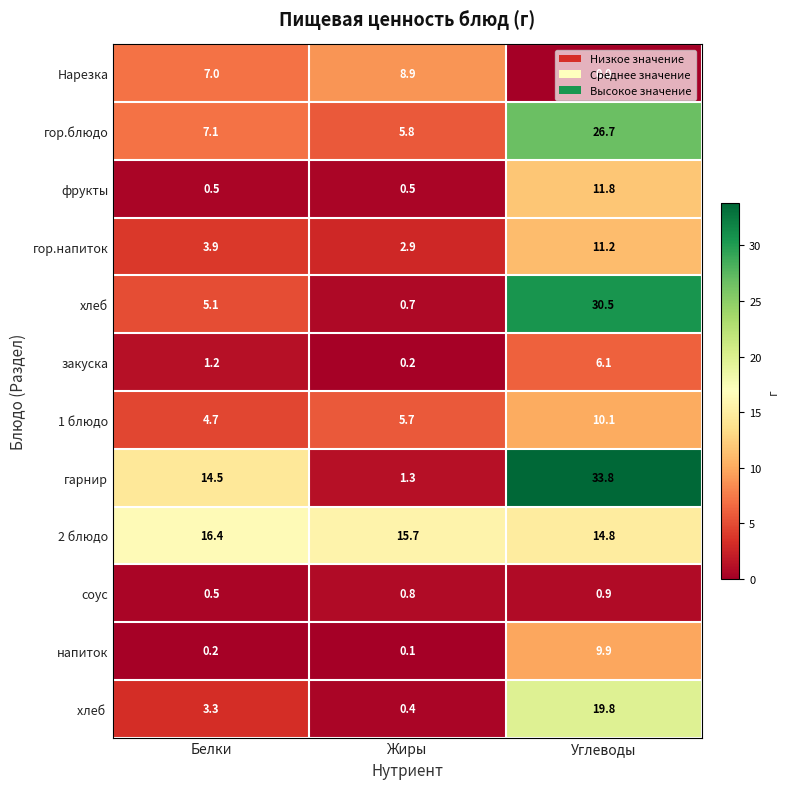

What is the maximum value for 1 блюдо?

10.1